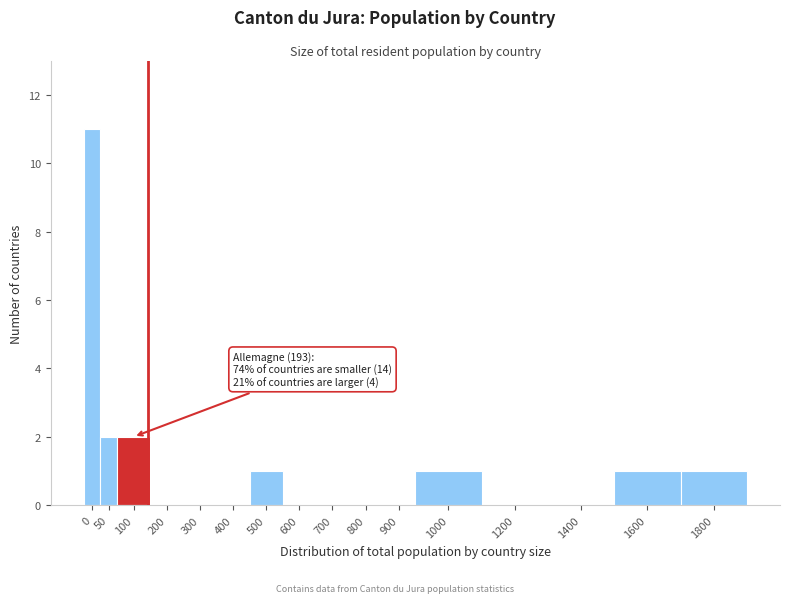

Reading right to left, extract all data points from this chart.

1800=1	1600=1	1400=0	1200=0	1000=1	900=0	800=0	700=0	600=0	500=1	400=0	300=0	200=0	100=2	50=2	0=11